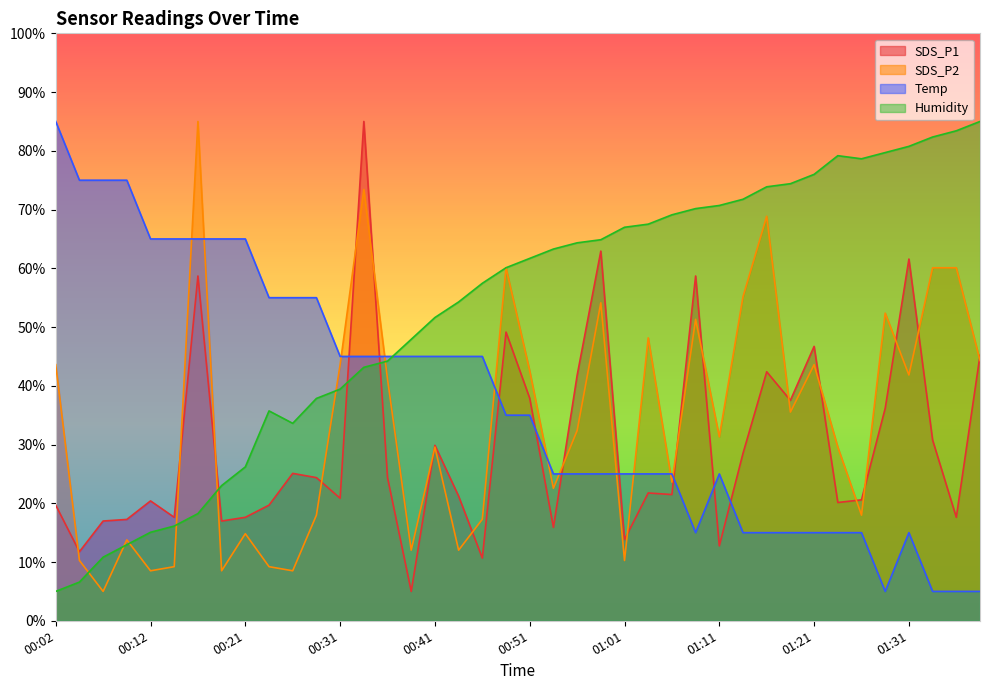

Between 01:16 and 01:31, which series saw the biggest shift?

SDS_P2